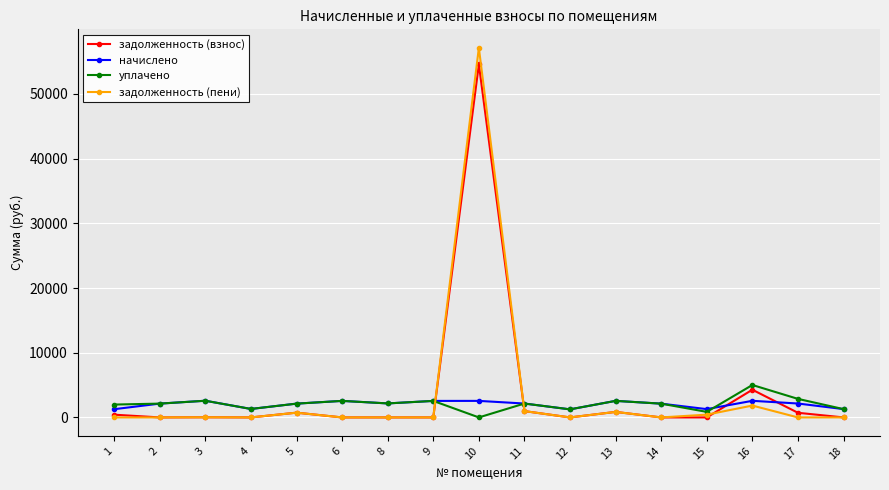

Which series has the widest spread of values?

задолженность (пени)